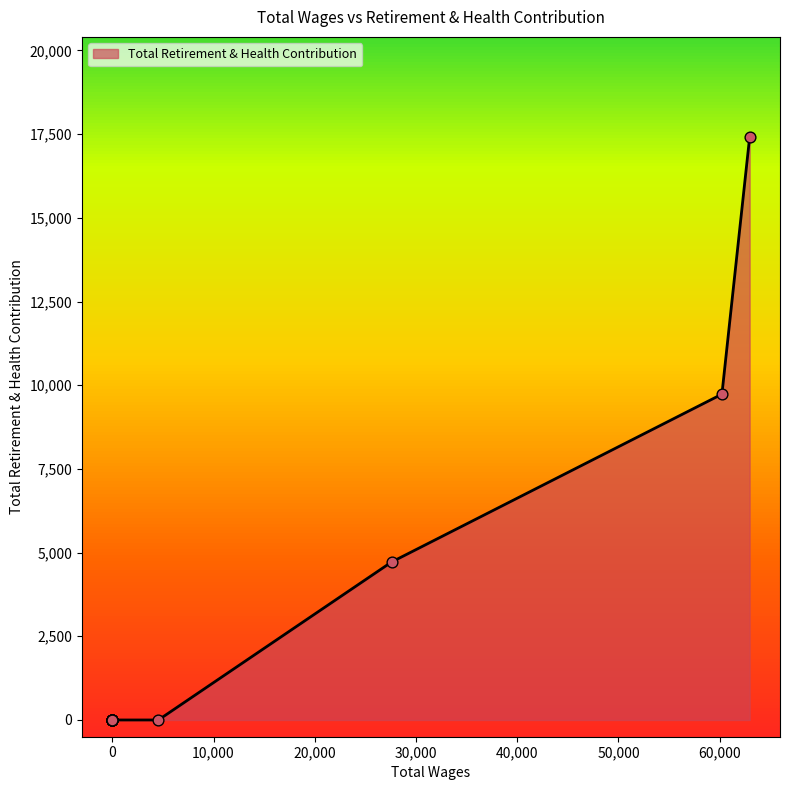

Between 4554.0 and 0.0, which is larger?

4554.0